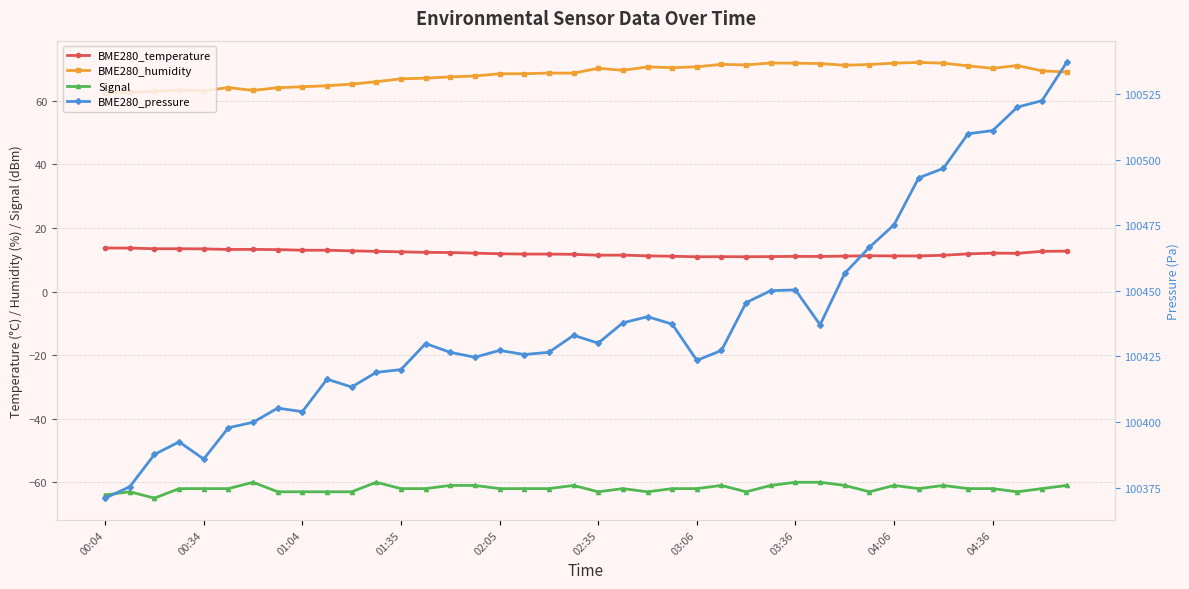

How many distinct data groups are displayed?

4